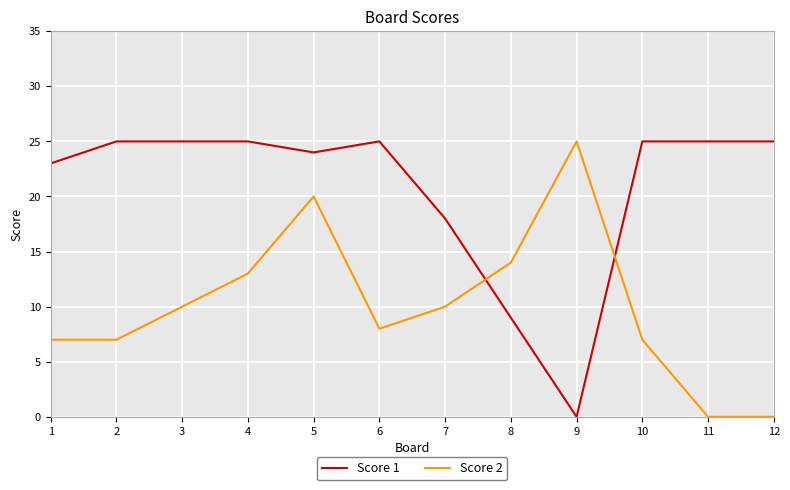

Which series has the largest total across all categories?

Score 1